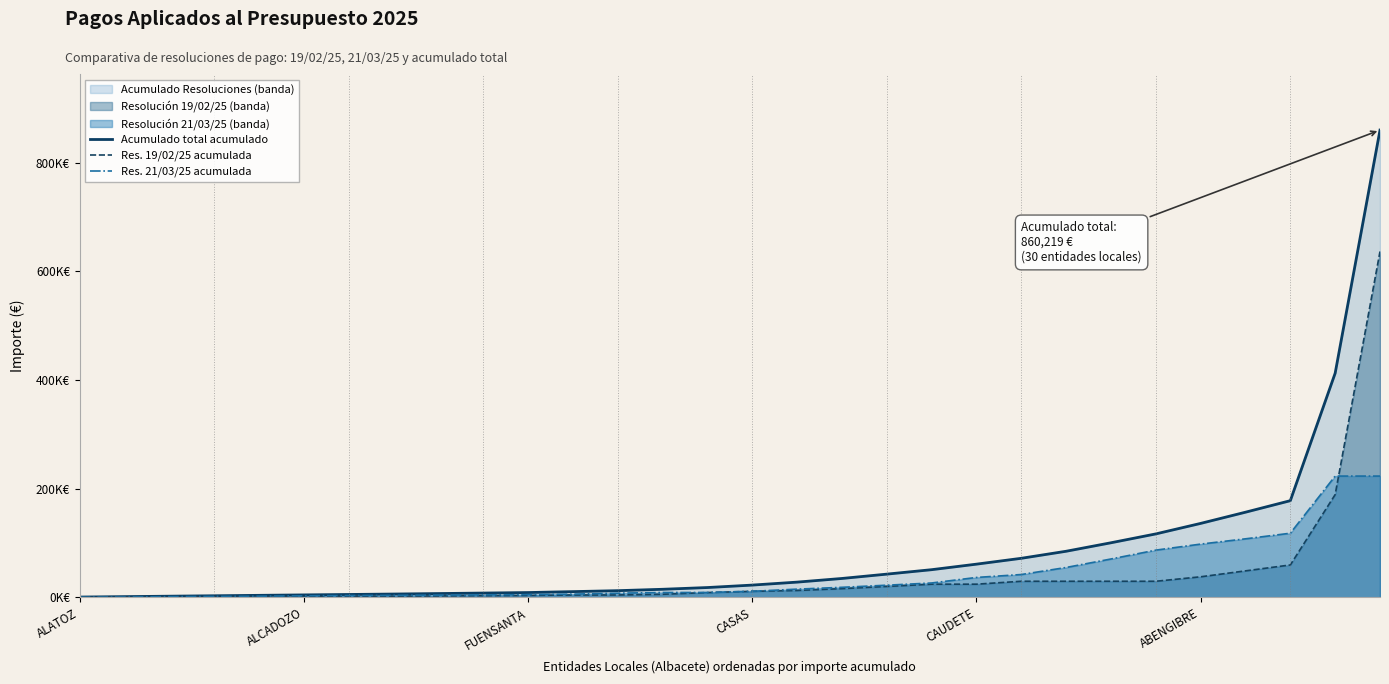

What is the difference between the highest and lowest values at 22?

55224.7